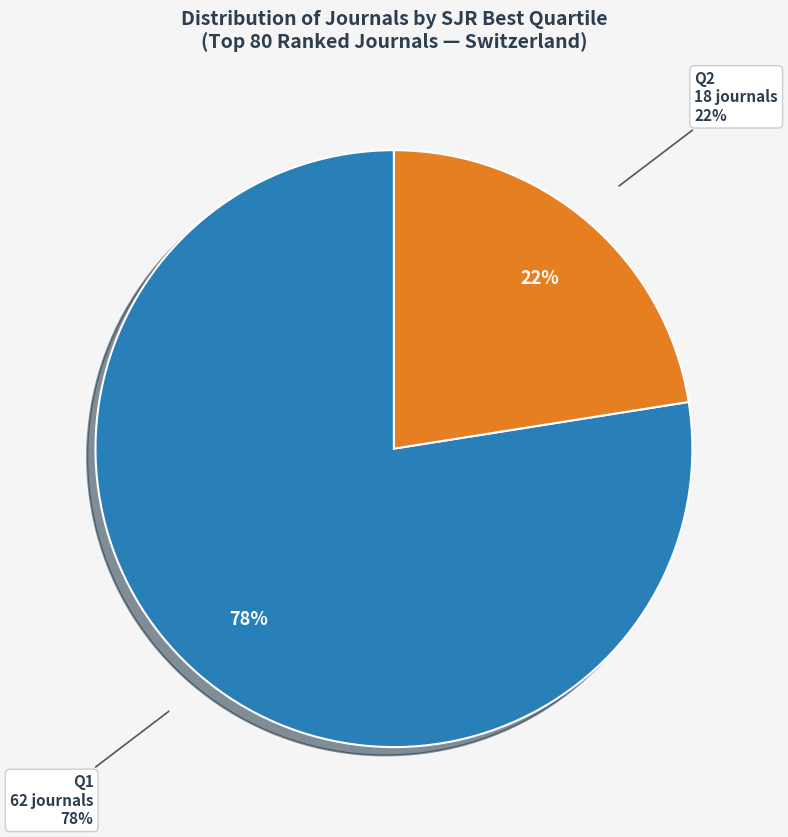

To the nearest percent, what is the average slice percentage?

50%